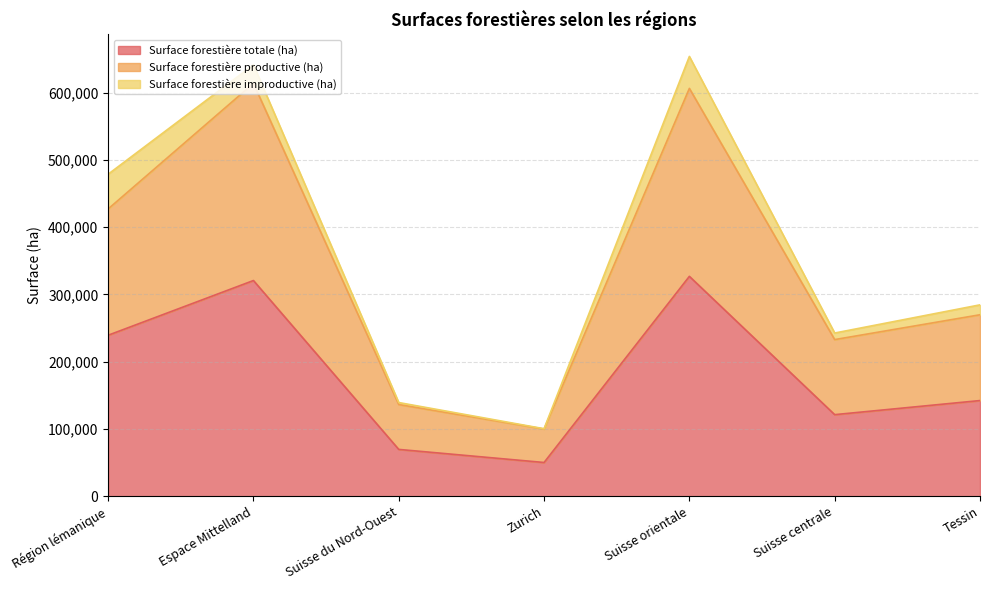

How many lines are shown in the chart?

3